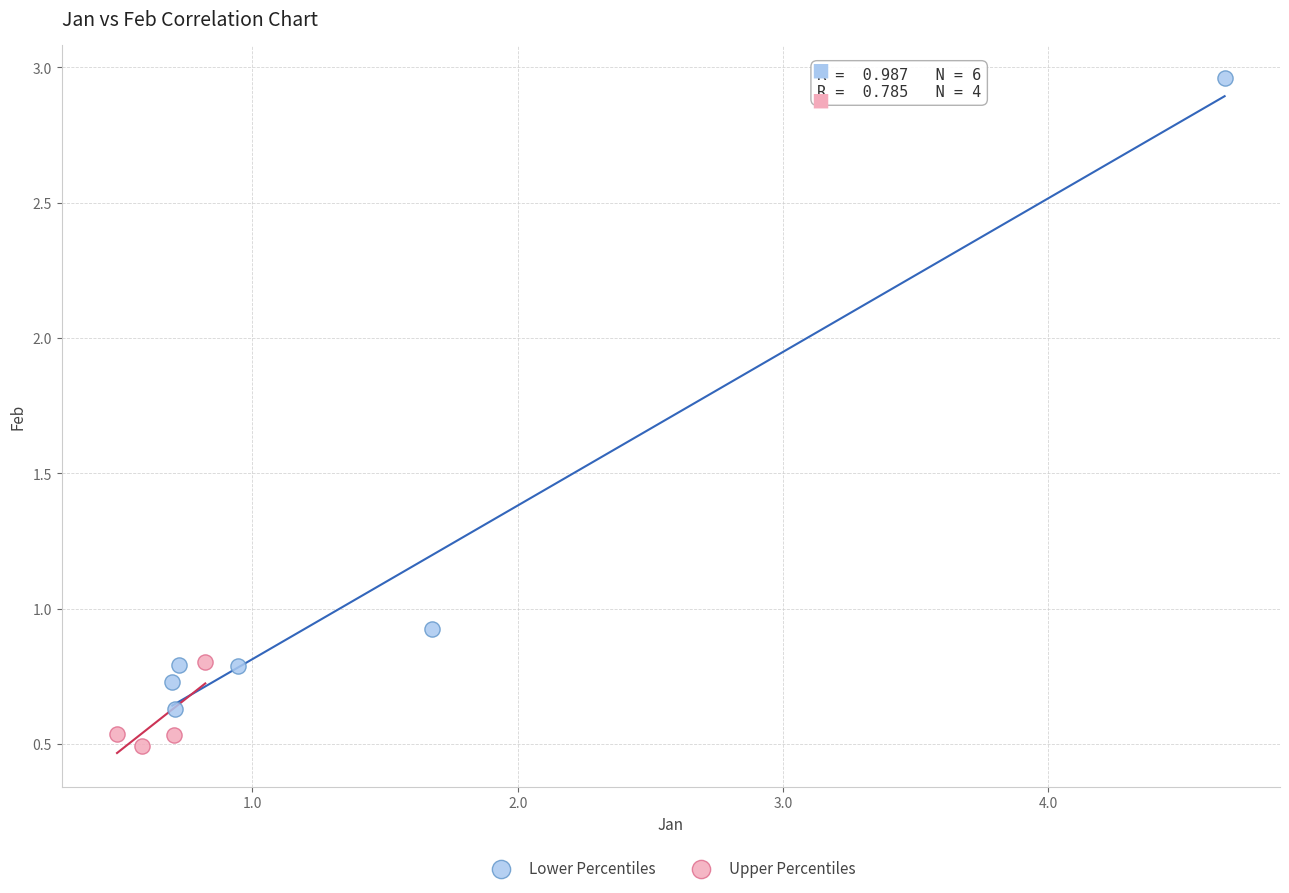

Which series has the largest Y range (max minus min)?

Lower Percentiles